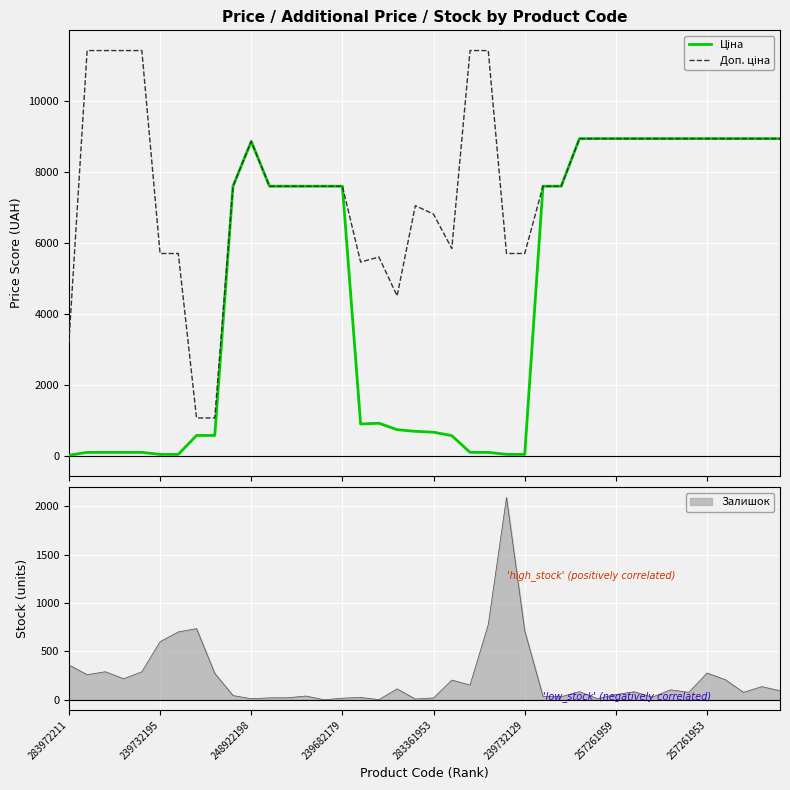

Which series has the widest spread of values?

Доп. ціна